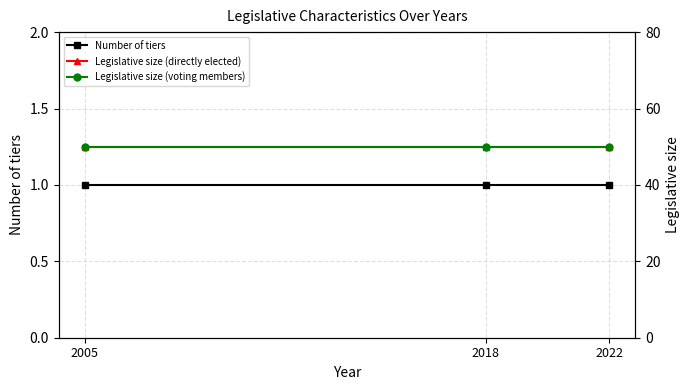

Is this an area chart (filled region under the line)?

No